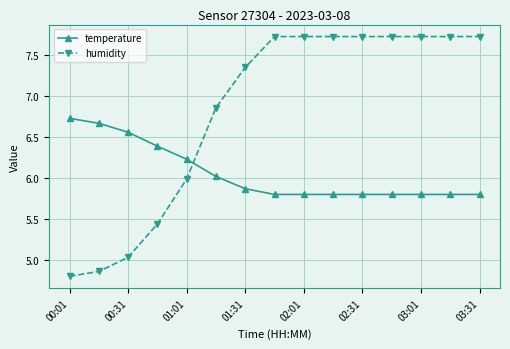

What is the average value of the temperature series?

6.1